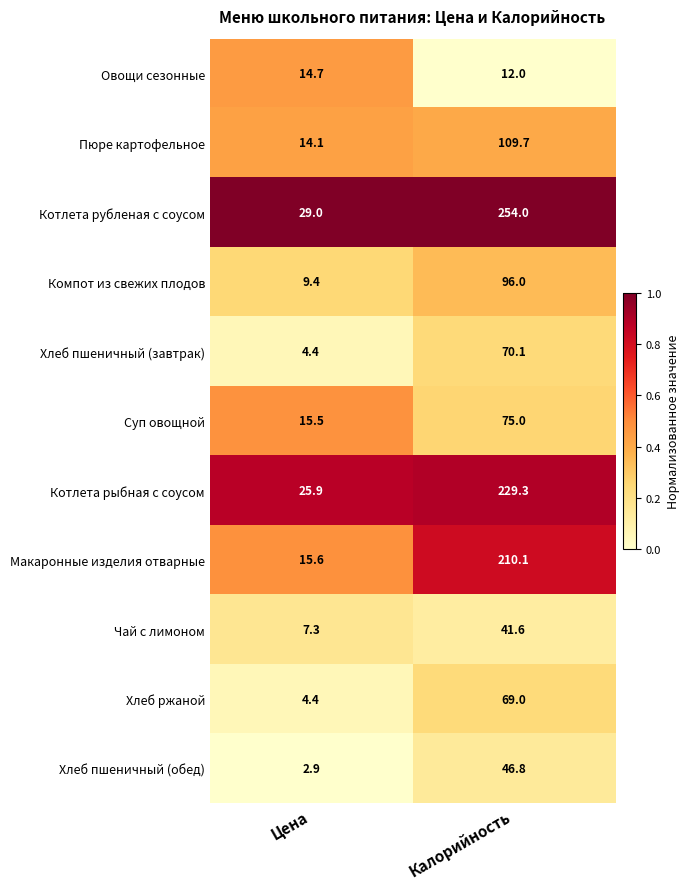

Reading left to right, transcribe all the data shown in this chart.

Овощи сезонные: 14.7	12.0
Пюре картофельное: 14.1	109.7
Котлета рубленая с соусом: 29.0	254.0
Компот из свежих плодов: 9.4	96.0
Хлеб пшеничный (завтрак): 4.4	70.1
Суп овощной: 15.5	75.0
Котлета рыбная с соусом: 25.9	229.3
Макаронные изделия отварные: 15.6	210.1
Чай с лимоном: 7.3	41.6
Хлеб ржаной: 4.4	69.0
Хлеб пшеничный (обед): 2.9	46.8